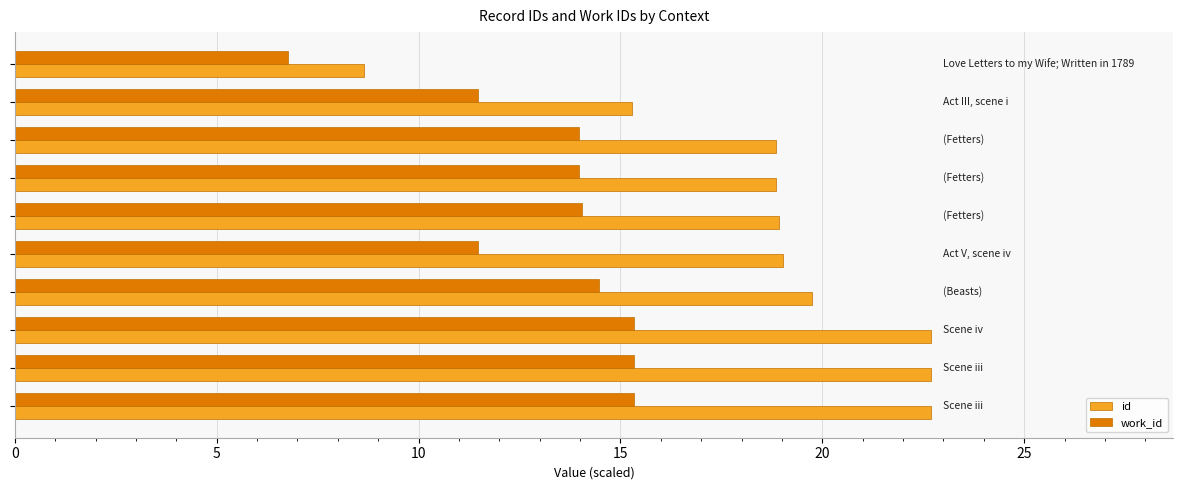

Which series has the widest spread of values?

id